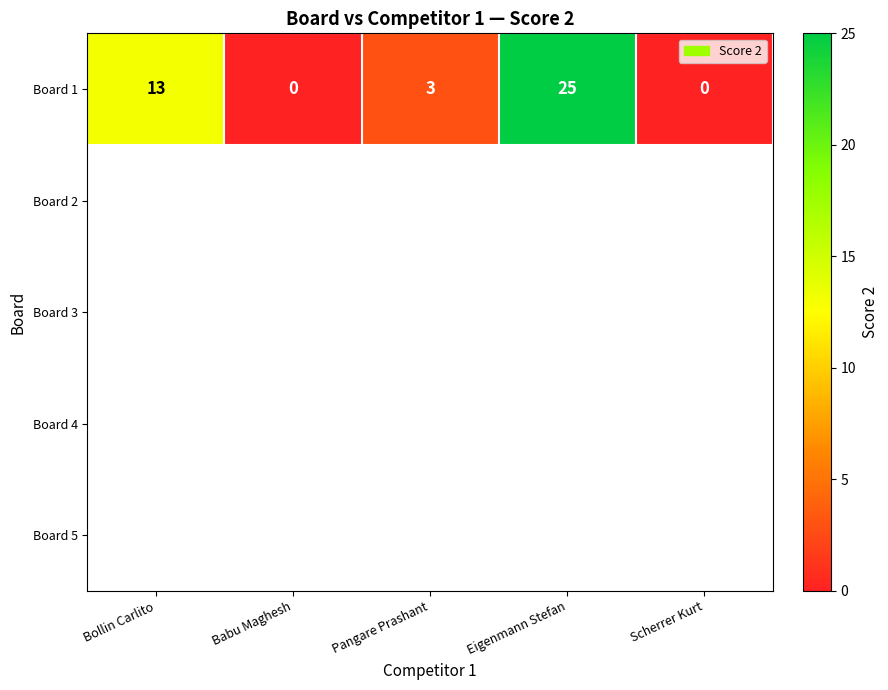

Where is Board 1 nearest to the value 12?

Bollin Carlito